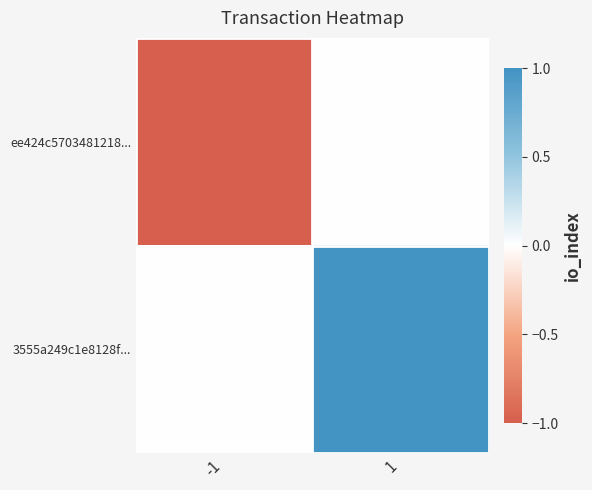

Which series changed the most between -1 and 1?

ee424c5703481218...